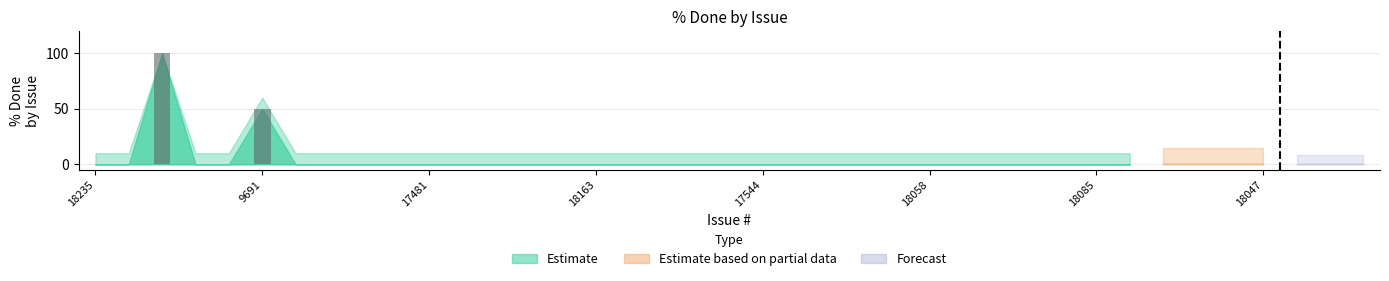

What is the maximum value shown in the chart?

100